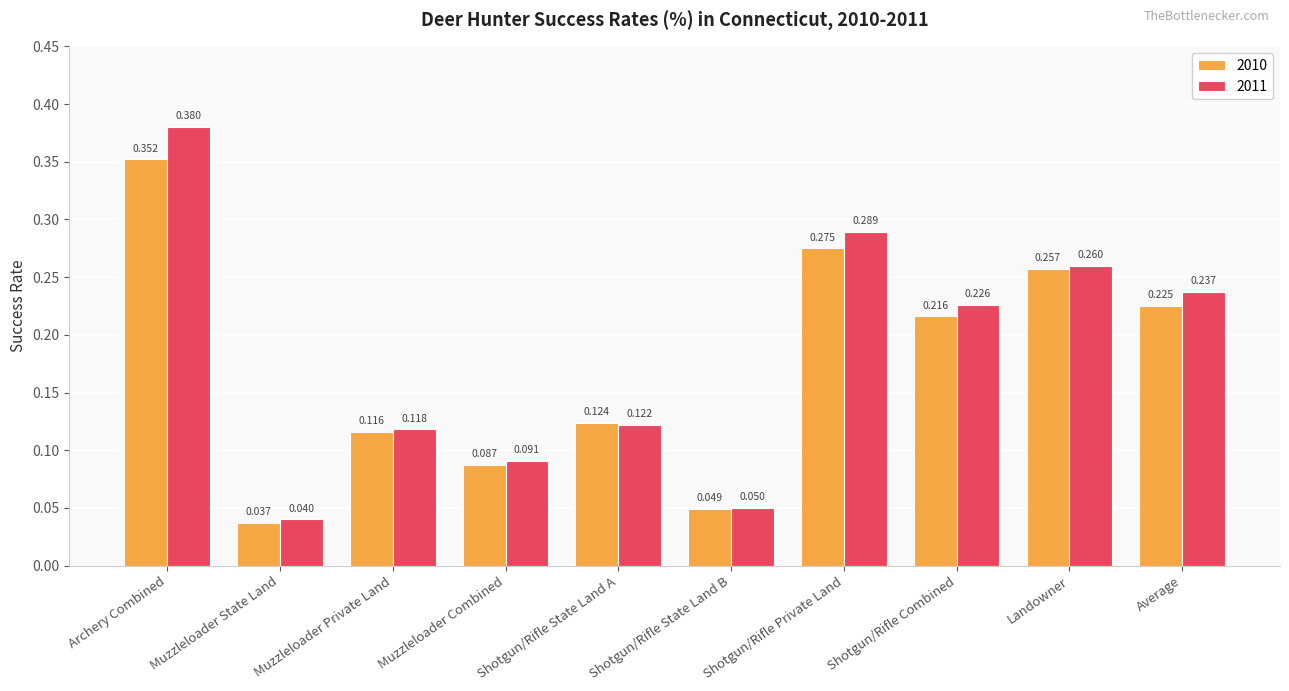

Are the bars horizontal?

No